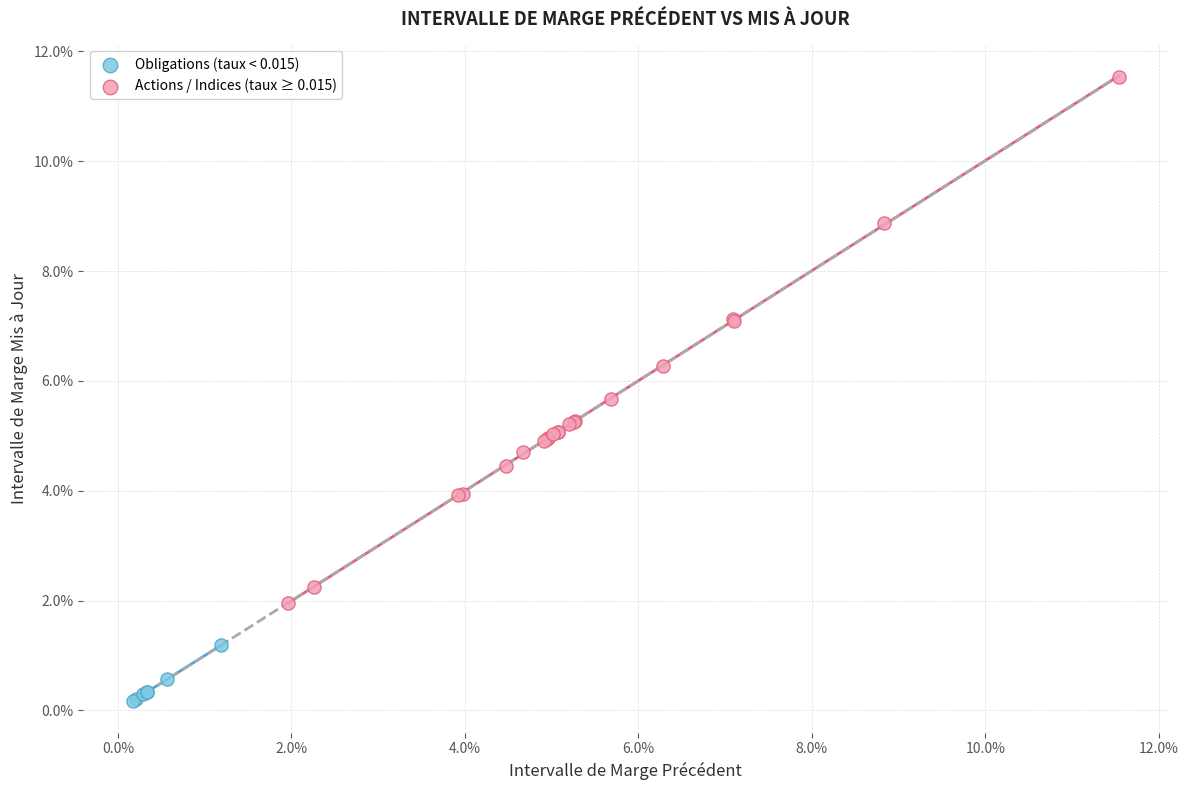

What are all the series names shown in the legend?

Obligations (taux < 0.015), Actions / Indices (taux ≥ 0.015)